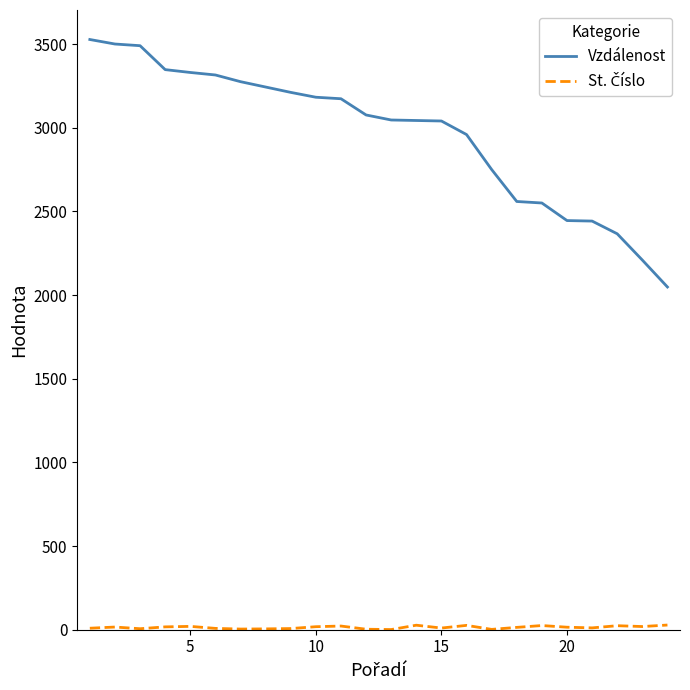

What is the difference between the maximum and minimum values in the Vzdálenost series?

1479